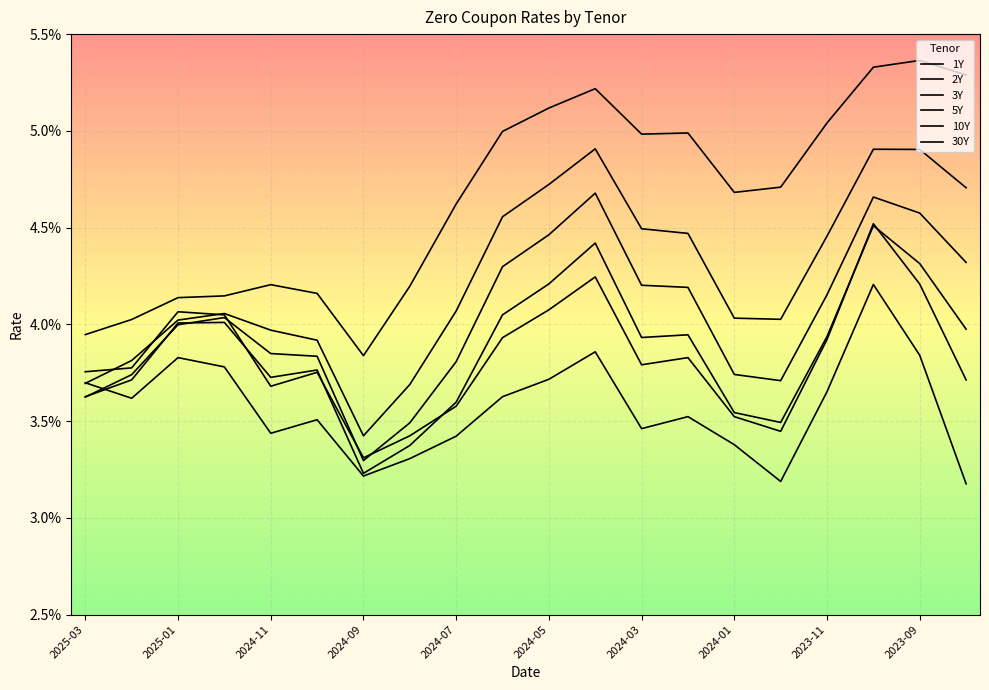

How many lines are shown in the chart?

6